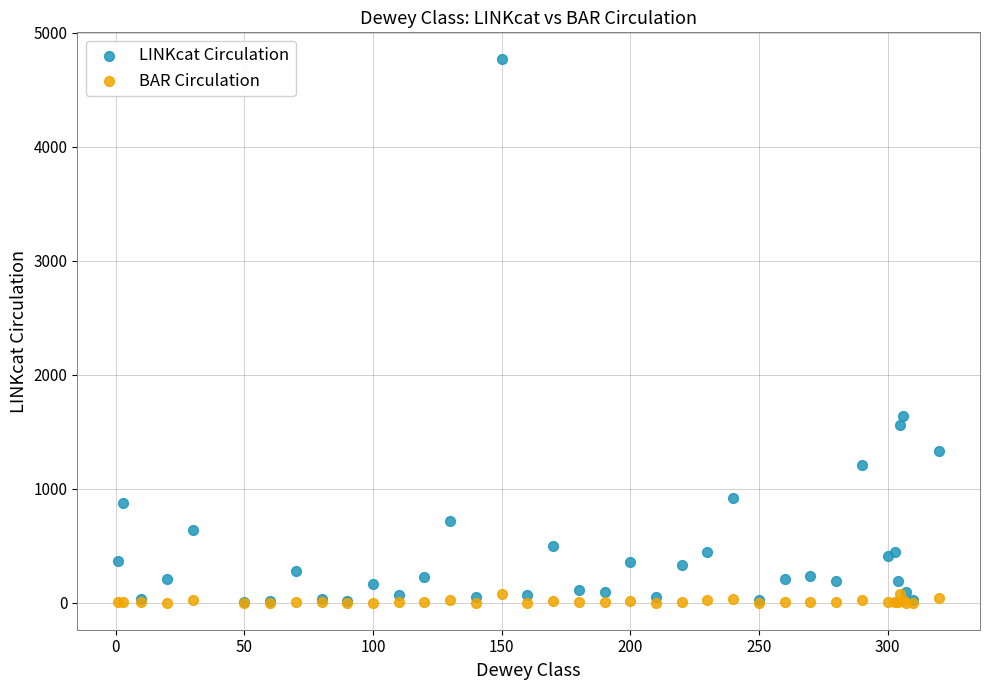

In the LINKcat Circulation series, what Y value is closest to 2387?

1638